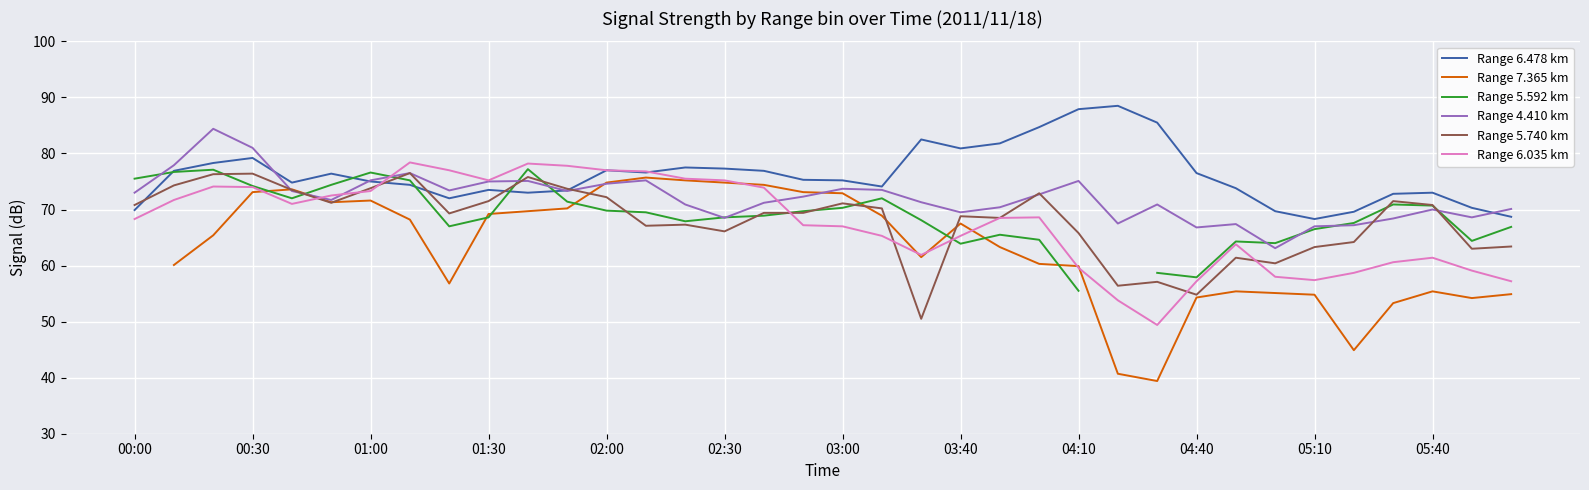

True or false: Range 6.035 km has a value of 65.3 at 03:40.

True